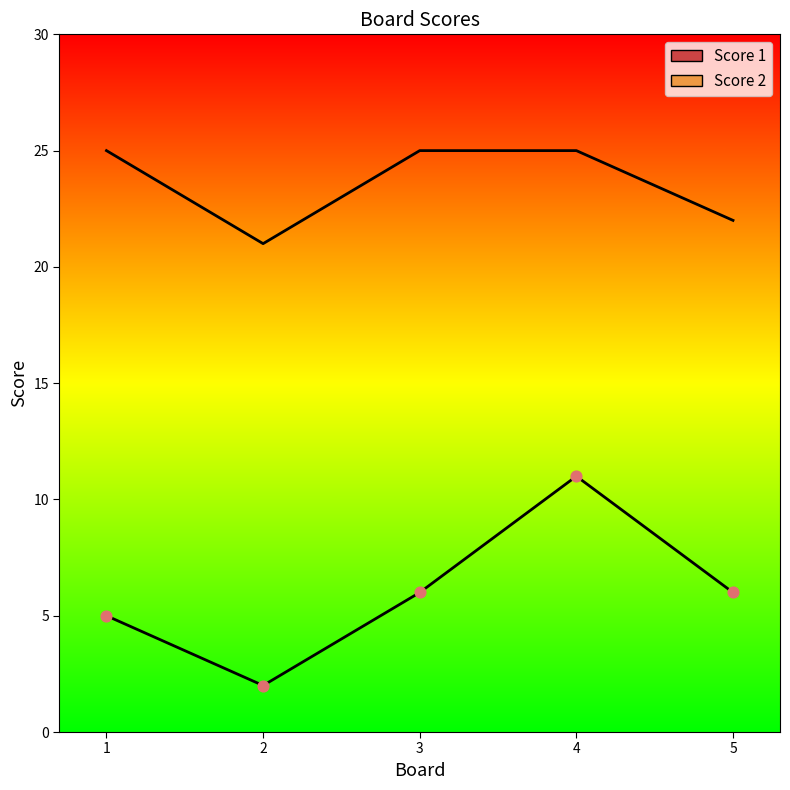

At which category is the sum across all series the highest?

4